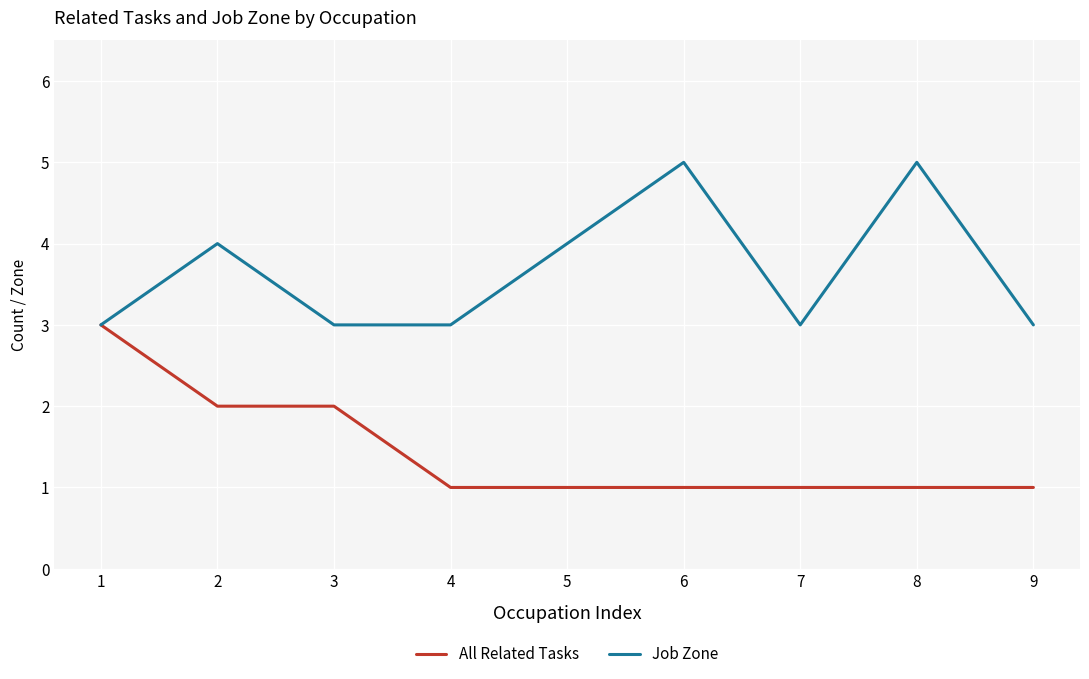

True or false: Job Zone has a value of 5 at 8.

True